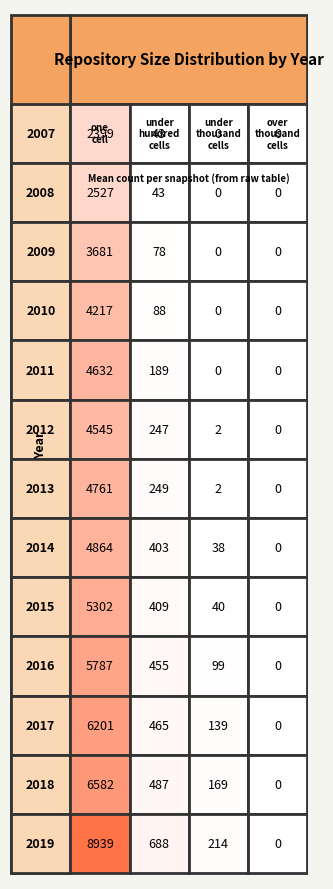

Which series has the largest total across all categories?

2019